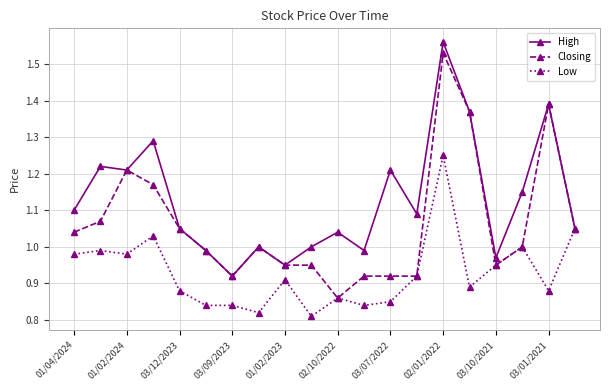

How many lines are shown in the chart?

3